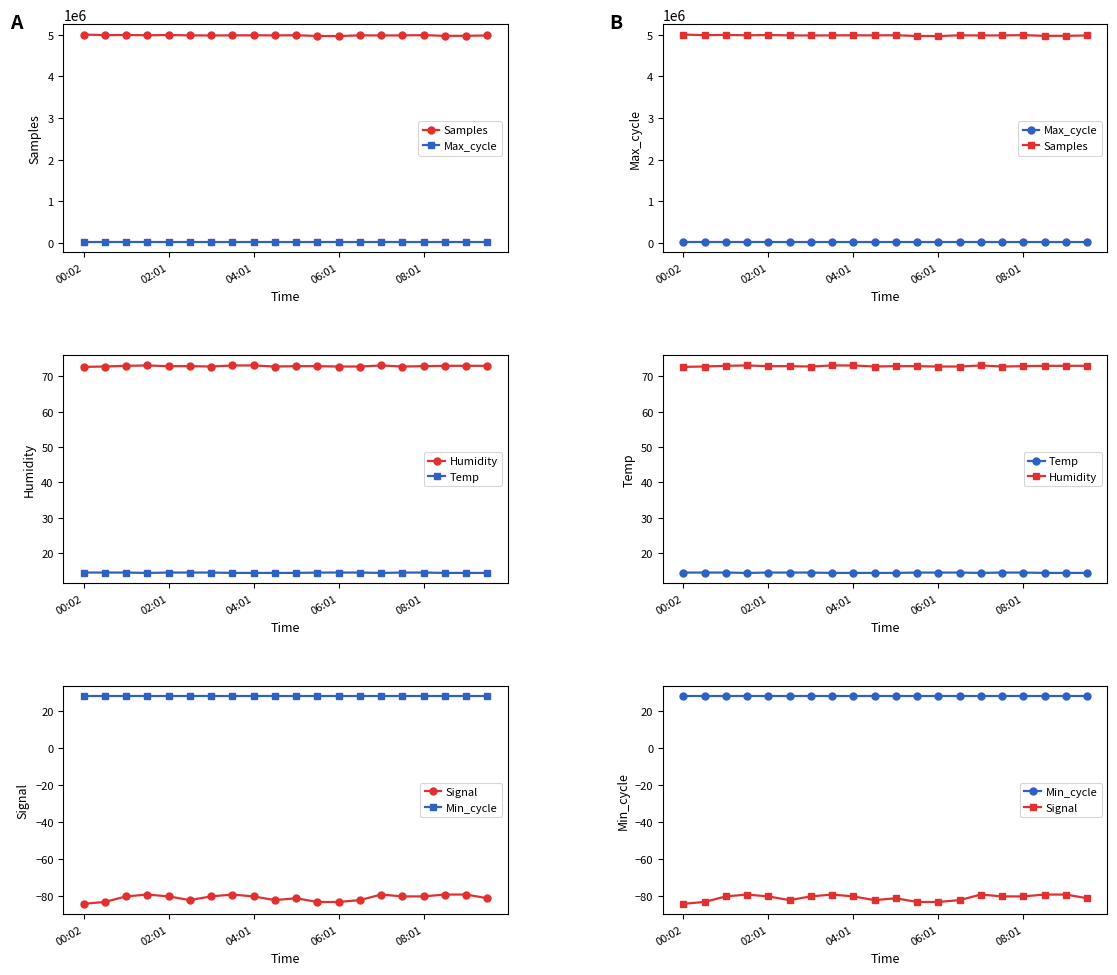

At how many categories does at least one series exceed 4394150?

20